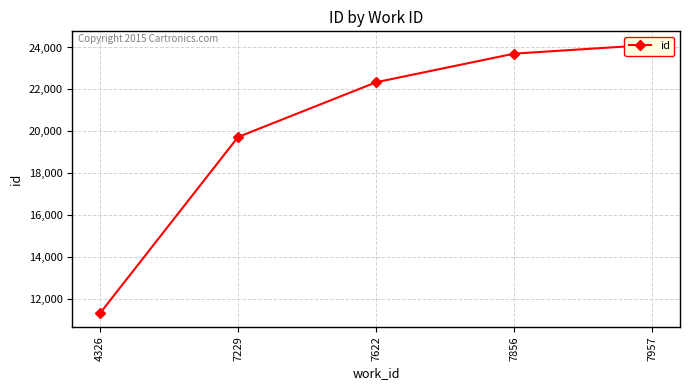

What is the sum of the values at 7229 and 7856?

43430